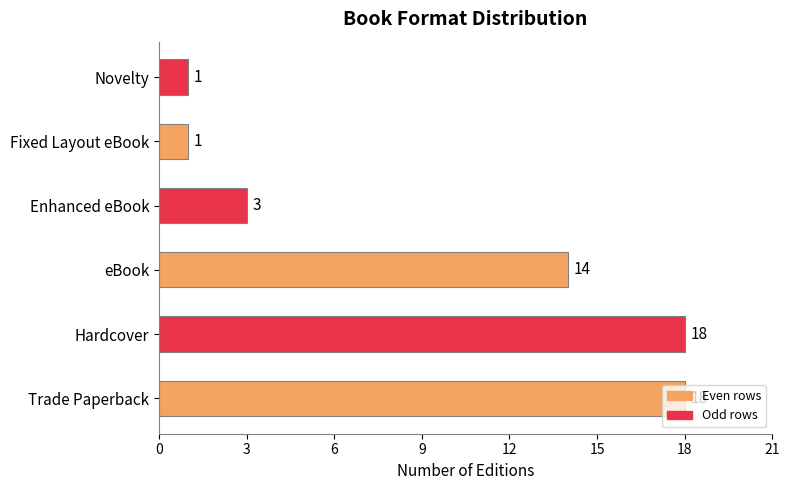

Count the number of data series in this chart.

1